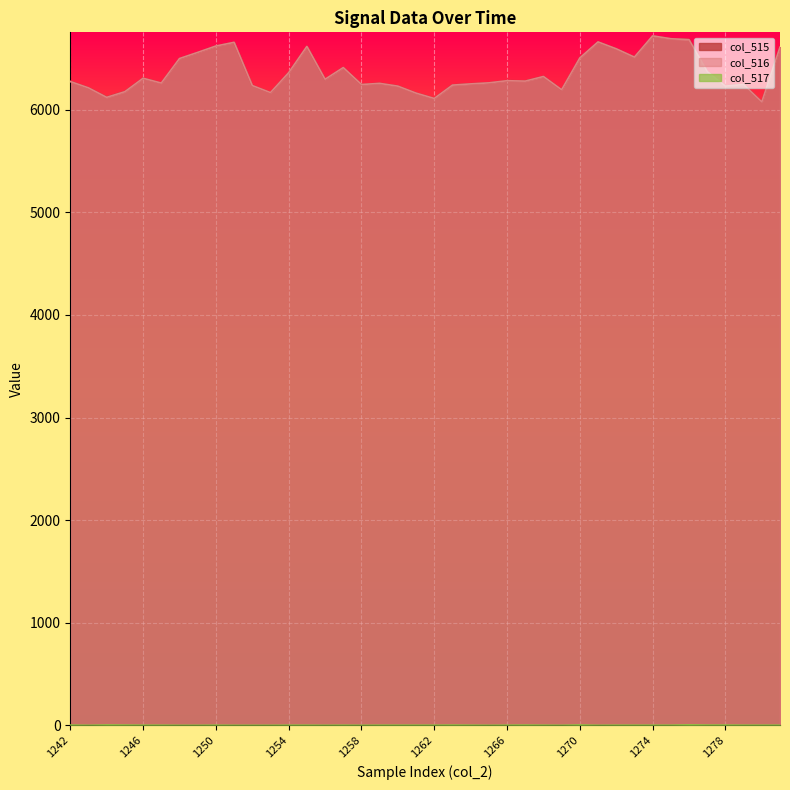

Where is the first local maximum for col_516?

1246